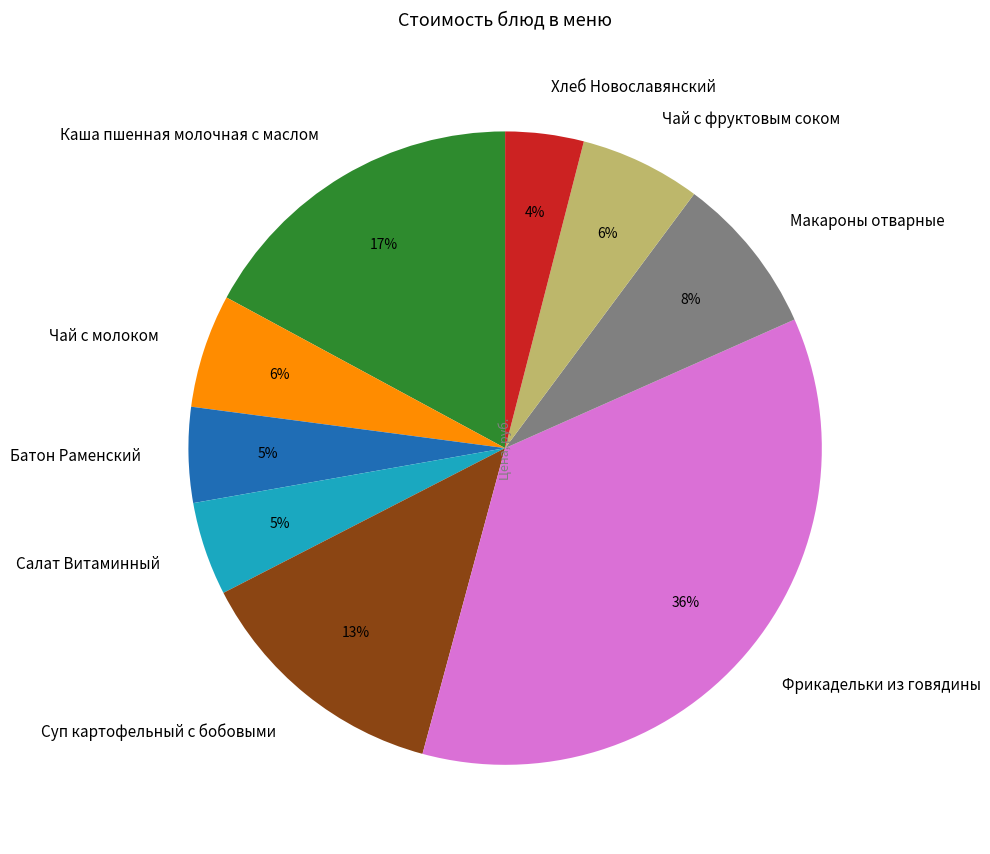

What percentage is the Макароны отварные slice, to the nearest percent?

8%